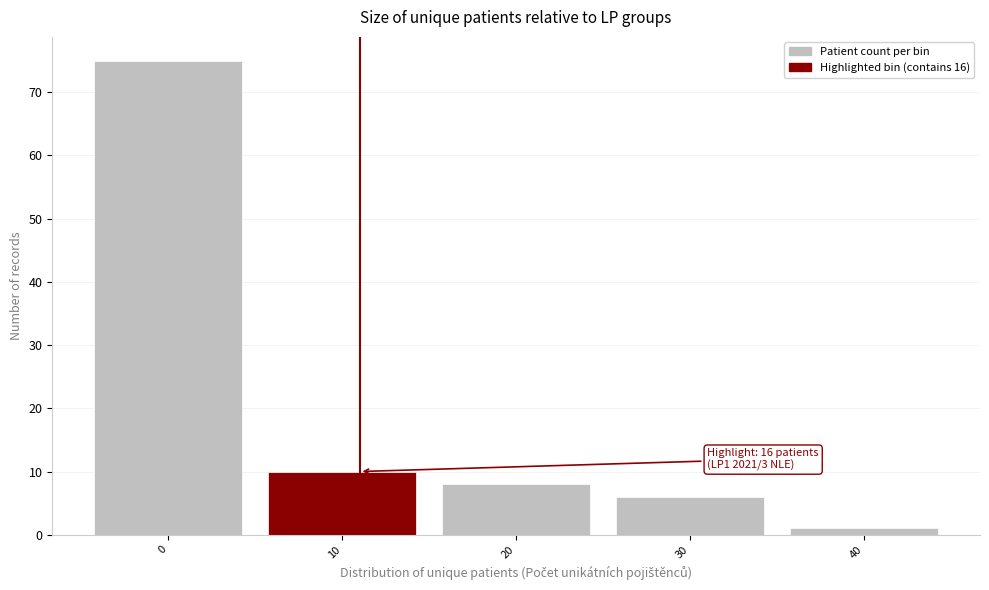

Reading left to right, transcribe all the data shown in this chart.

75	10	8	6	1